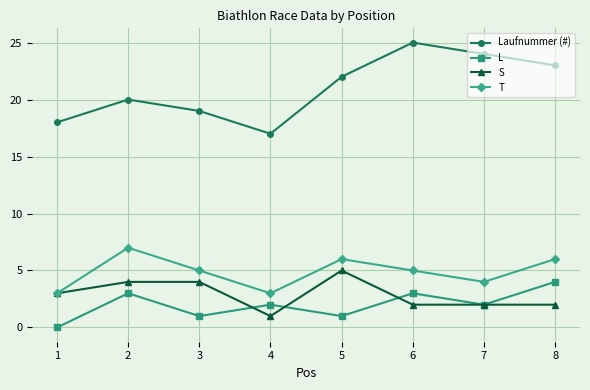

True or false: T and Laufnummer (#) intersect in this chart.

False